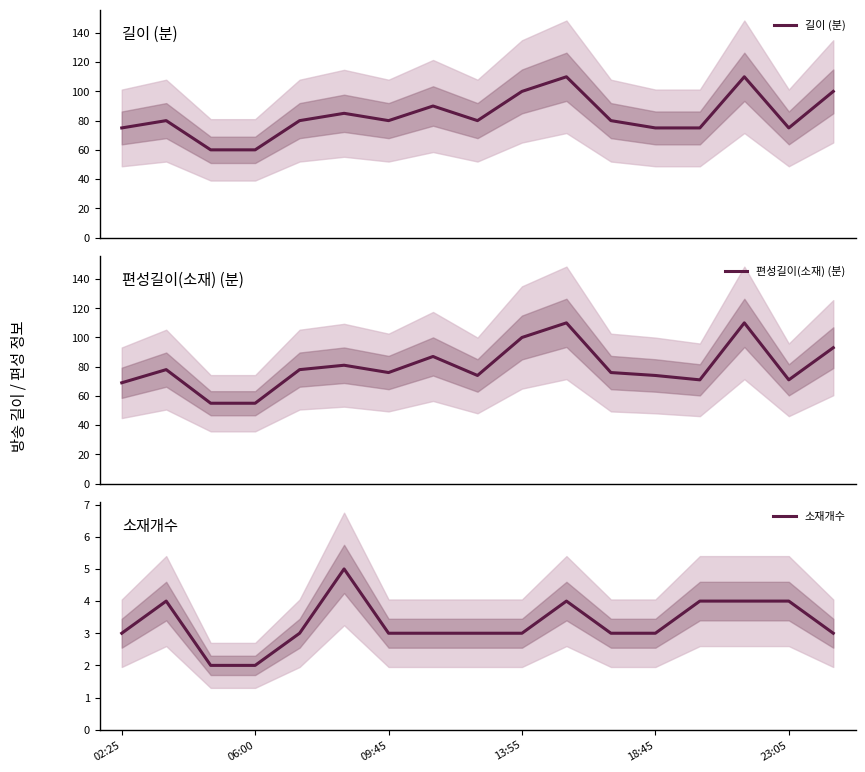

What are all the series names shown in the legend?

길이 (분), 편성길이(소재) (분), 소재개수